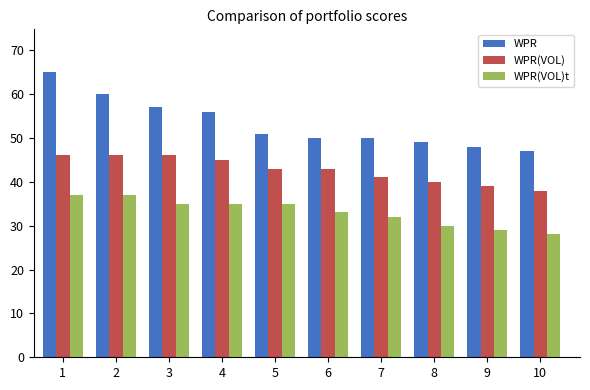

List the series in order of their overall mean, lowest first.

WPR(VOL)t, WPR(VOL), WPR